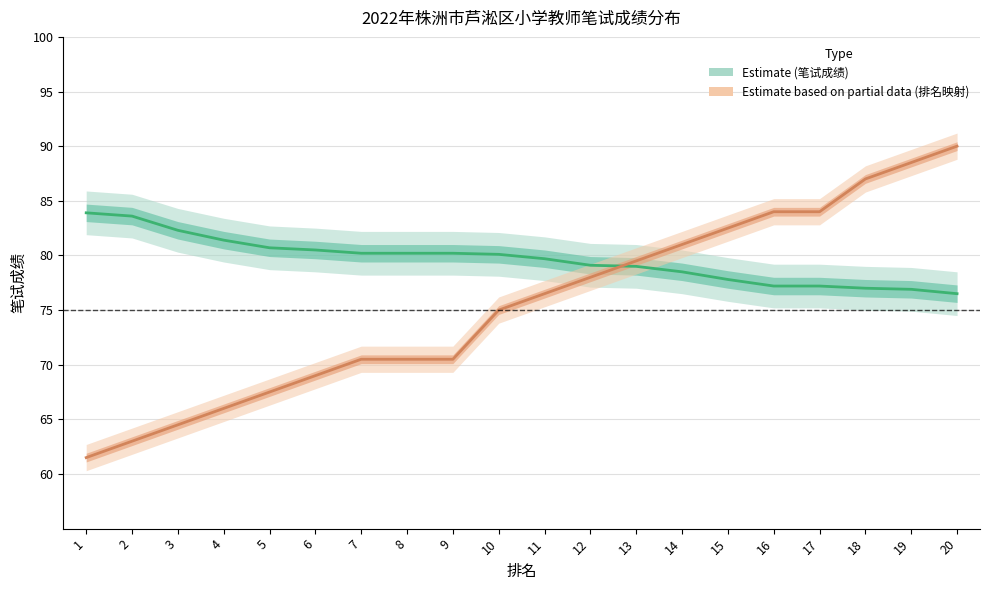

The 排名 series shows 81.0 at 14. True or false?

True